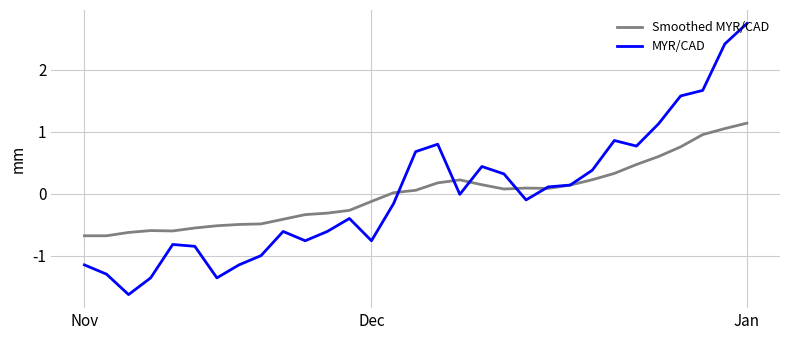

List the series in order of their peak value, highest first.

MYR/CAD, Smoothed MYR/CAD